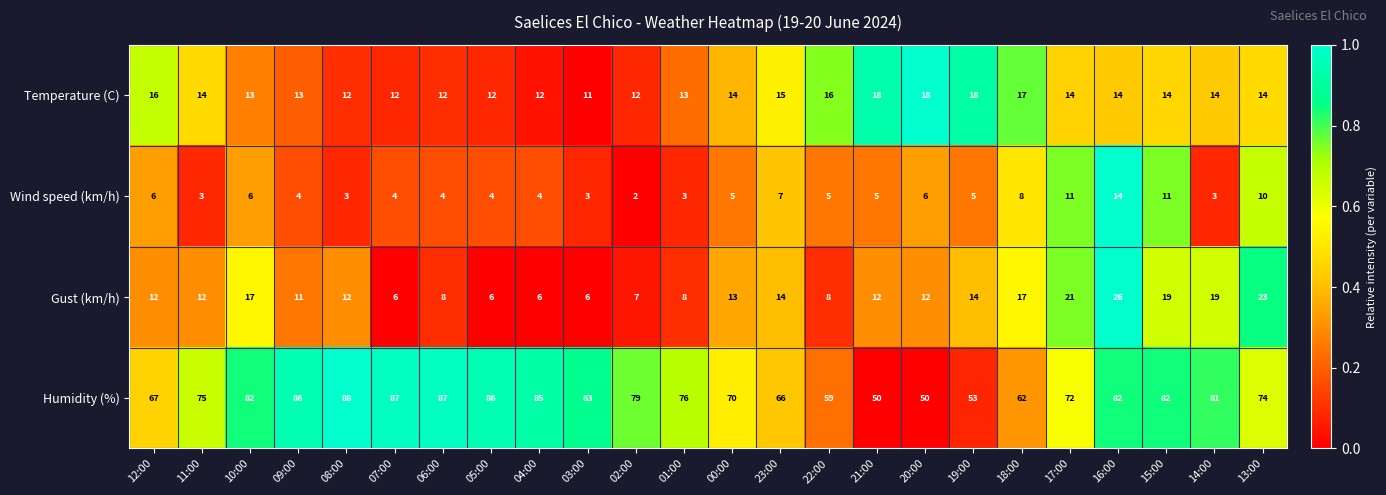

What is the total value across all series at 22:00?

88